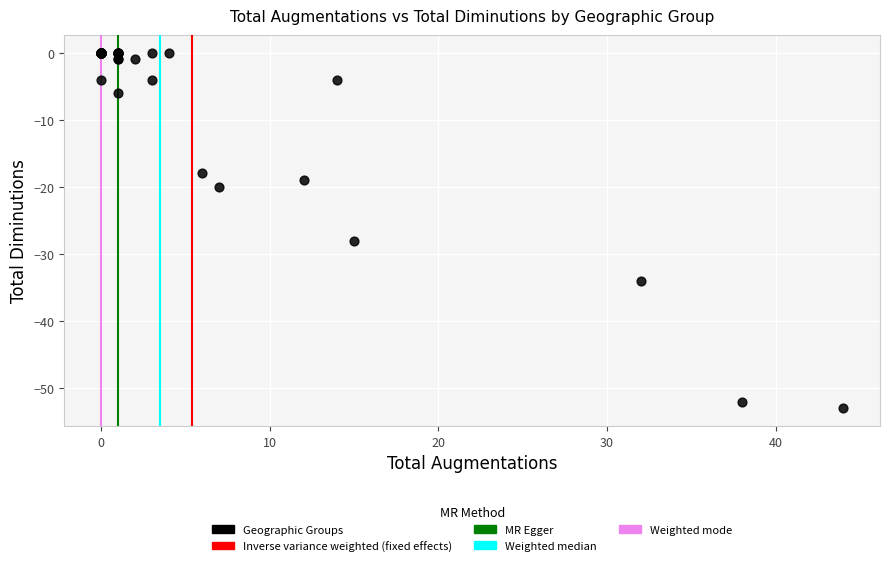

What Y value in the scatter plot is closest to -26?

-28